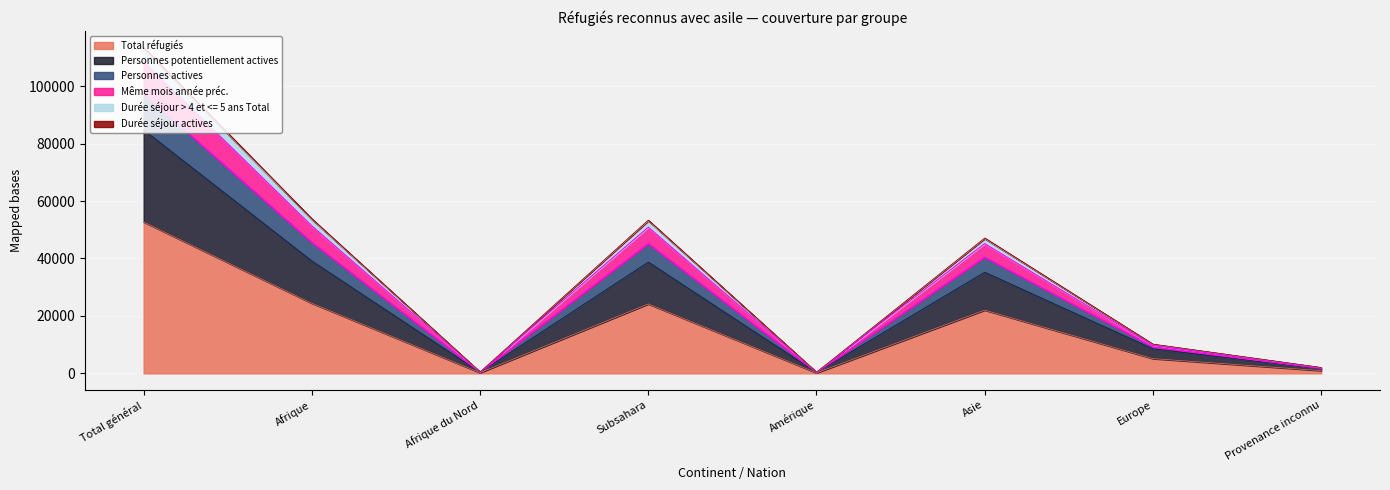

True or false: Même mois année préc. and Personnes potentiellement actives intersect in this chart.

False